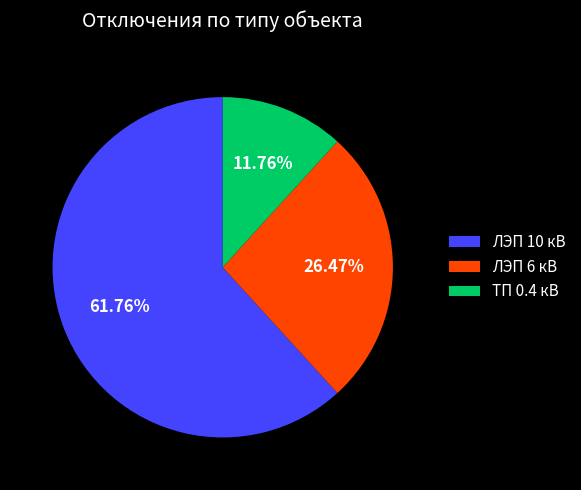

Is the sum of ЛЭП 10 кВ and ЛЭП 6 кВ greater than half?

Yes